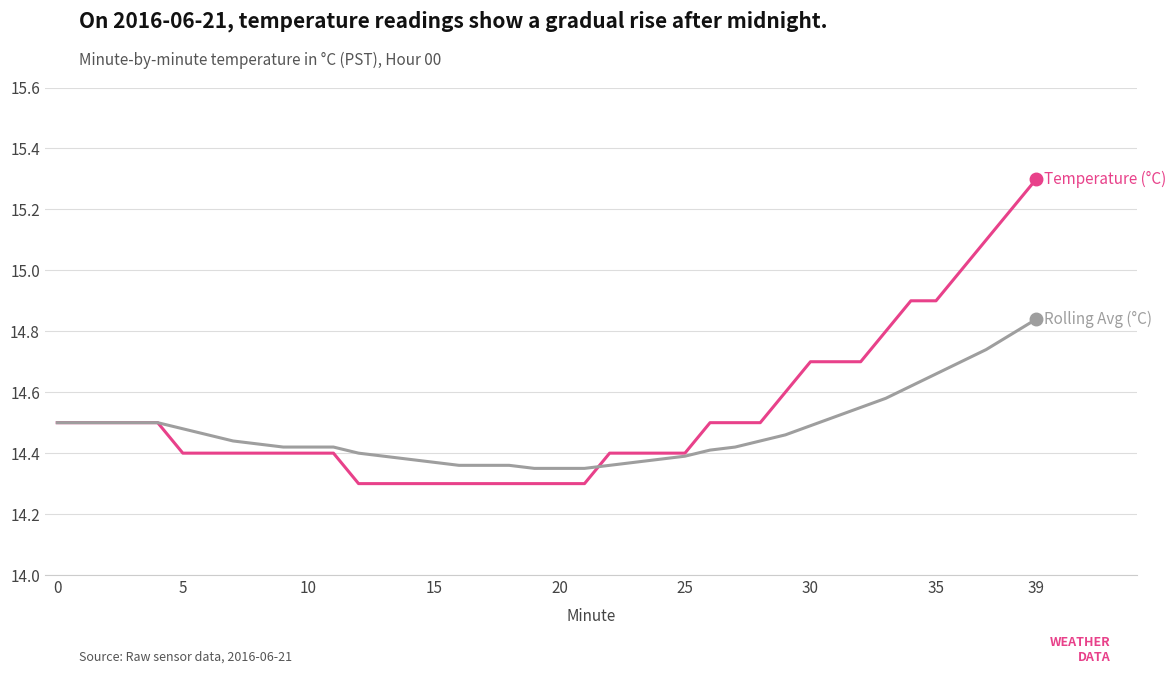

What is the greatest value displayed?

15.3